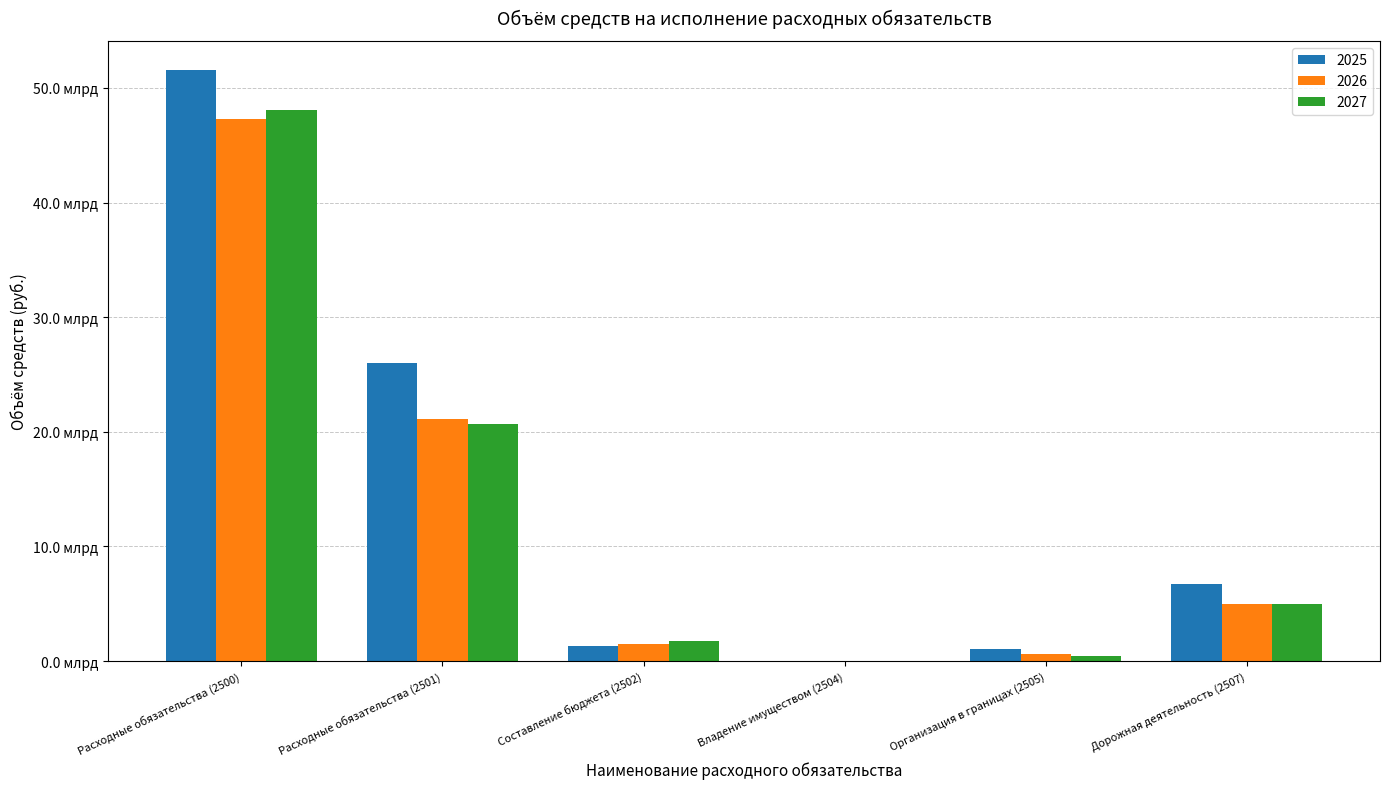

Between Дорожная деятельность (2507) and Организация в границах (2505), which is larger?

Дорожная деятельность (2507)